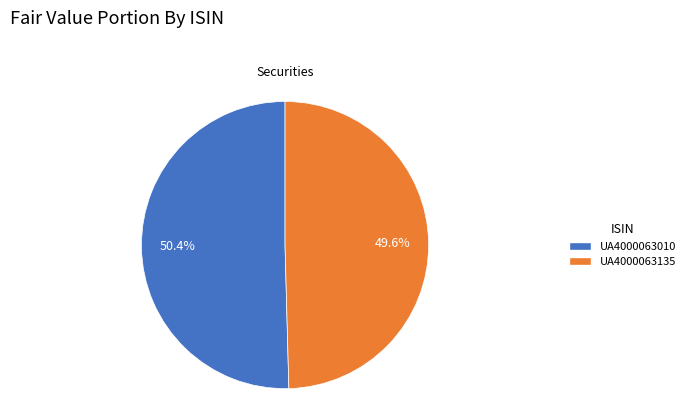

How many slices are in this pie chart?

2